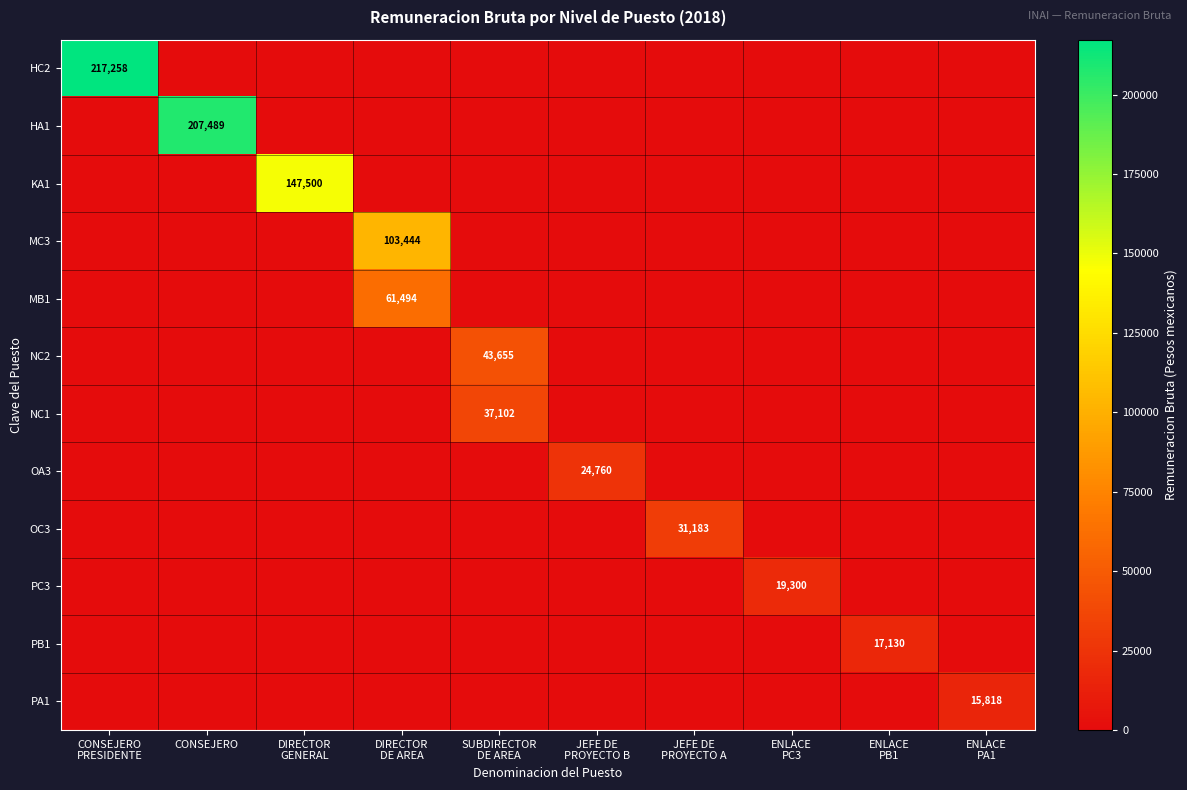

What is the difference between the maximum and second lowest values in the PA1 series?

15818